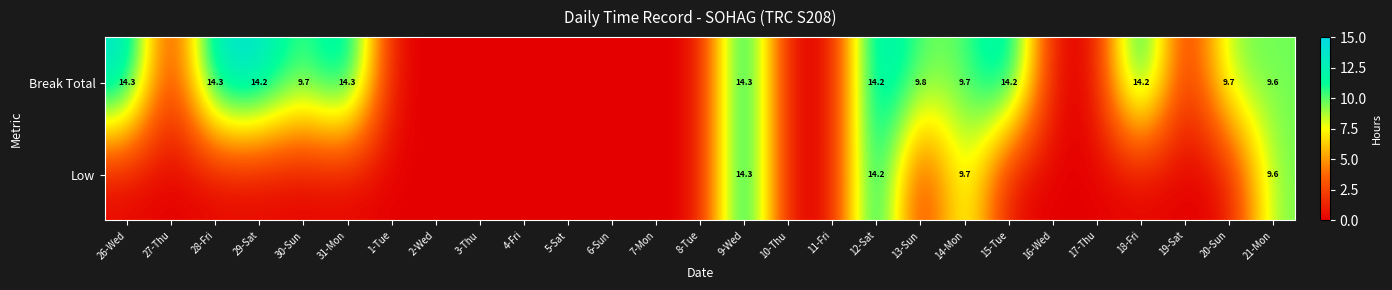

Is it true that Break Total equals 9.7 at 30-Sun?

True